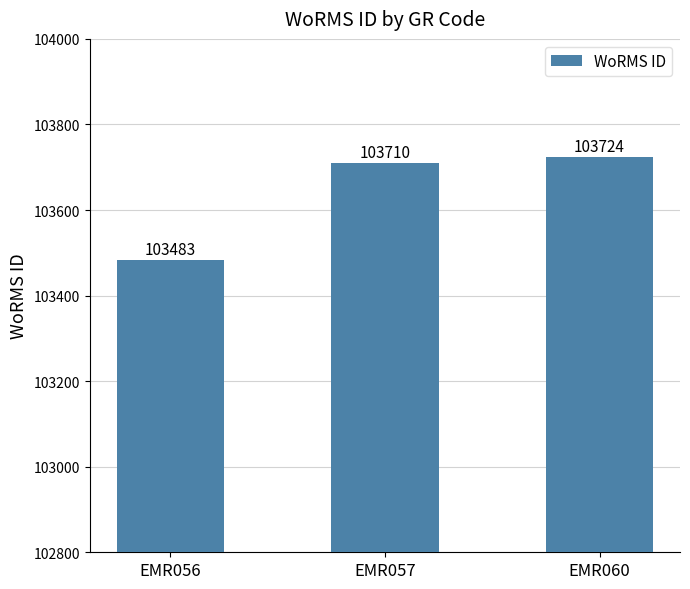

Are the bars horizontal?

No